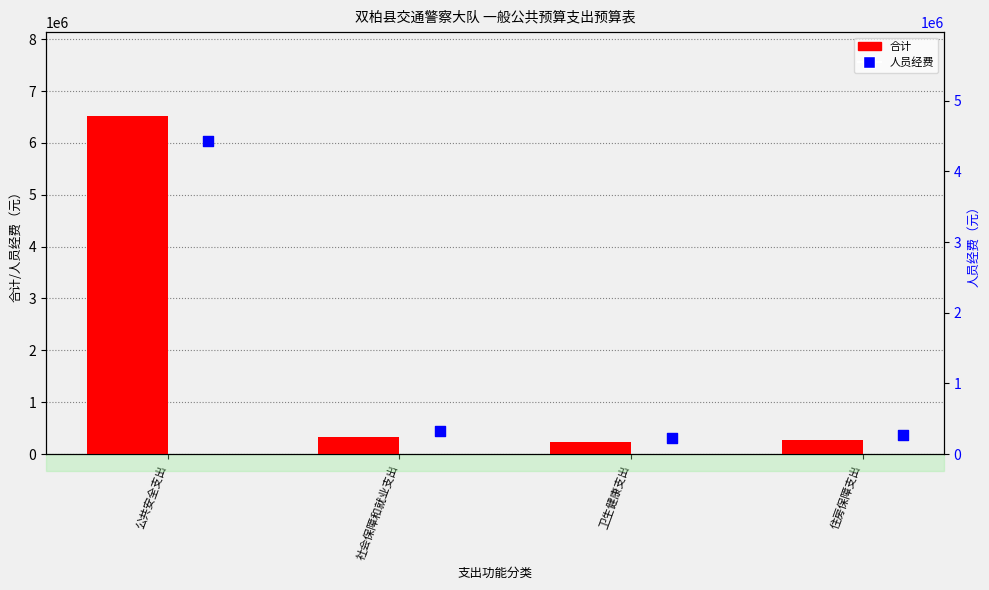

Which series has the largest total across all categories?

合计